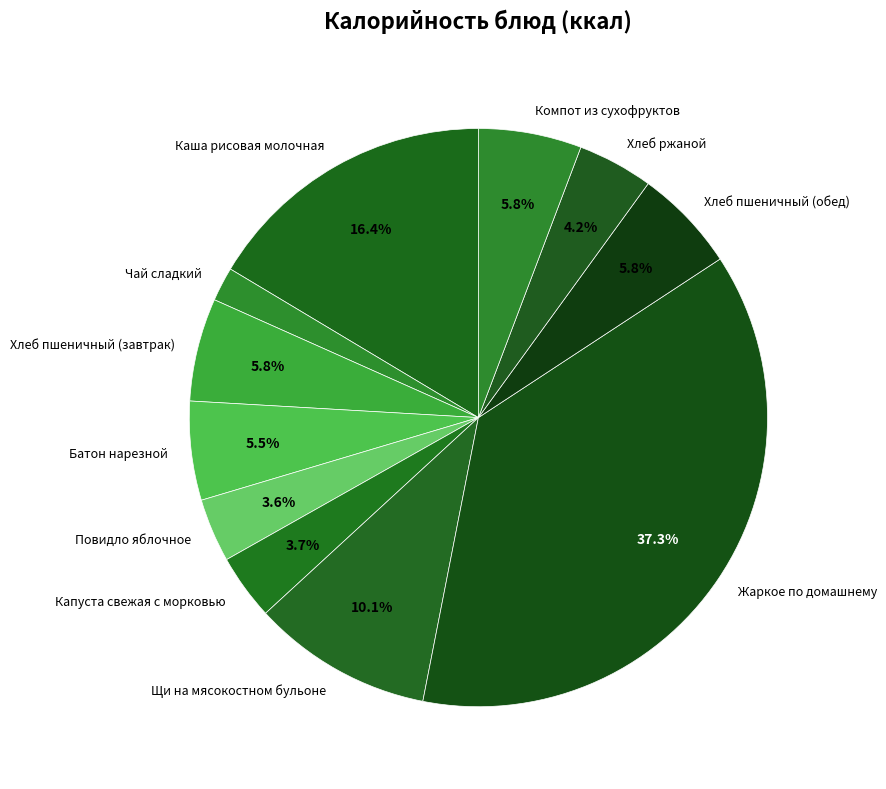

How many slices are in this pie chart?

11